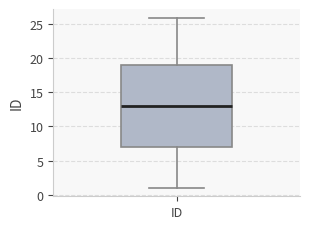

Where does the upper whisker of the box for ID end on the y-axis? The values are not printed on the chart, so give them approximately, as read against the axis.

26